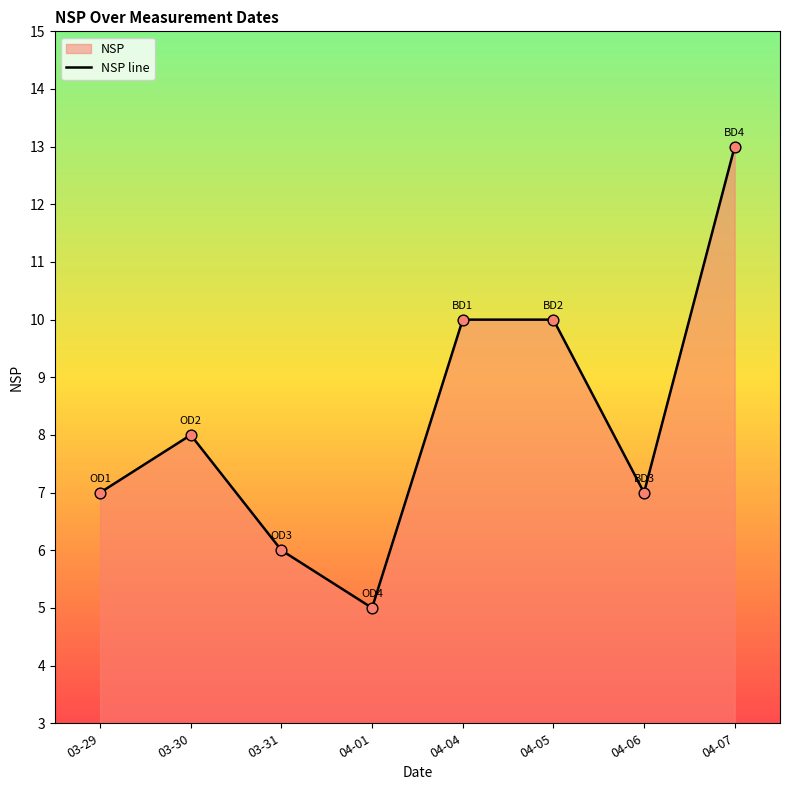

Approximately how many times larger is the value at 04-07 compared to 03-31?

2.2